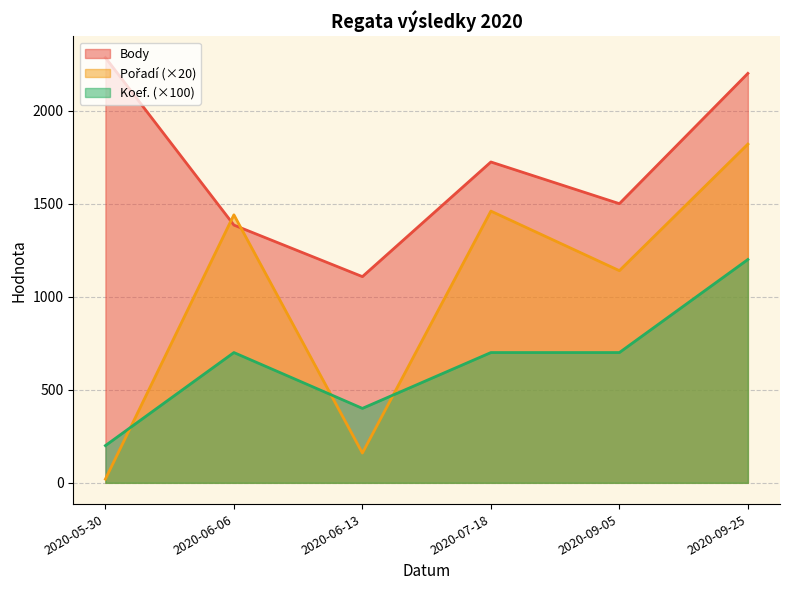

Reading left to right, transcribe all the data shown in this chart.

Body: 2020-09-25=2200	2020-09-05=1500	2020-07-18=1724	2020-06-13=1108	2020-06-06=1385	2020-05-30=2285
Pořadí: 2020-09-25=91	2020-09-05=57	2020-07-18=73	2020-06-13=8	2020-06-06=72	2020-05-30=1
Koef.: 2020-09-25=12	2020-09-05=7	2020-07-18=7	2020-06-13=4	2020-06-06=7	2020-05-30=2